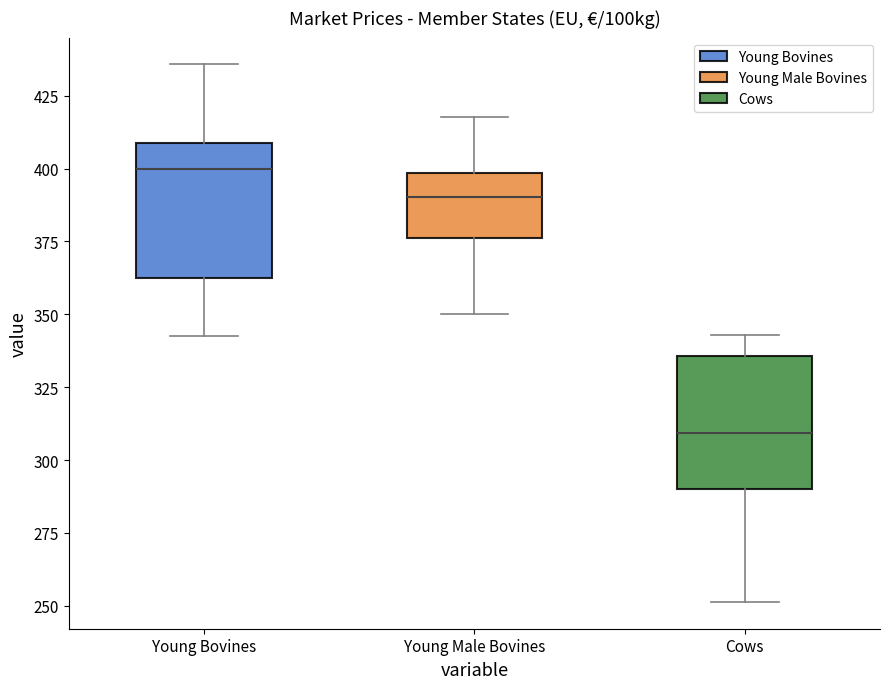

Where does the upper whisker of the box for Young Male Bovines end on the y-axis? The values are not printed on the chart, so give them approximately, as read against the axis.

420